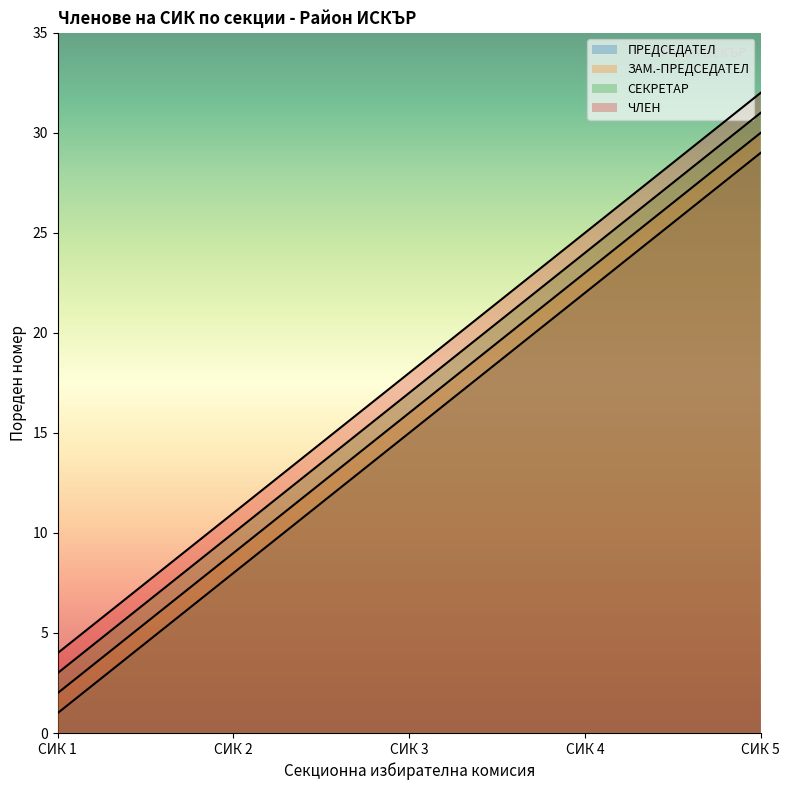

Which series has the widest spread of values?

ПРЕДСЕДАТЕЛ